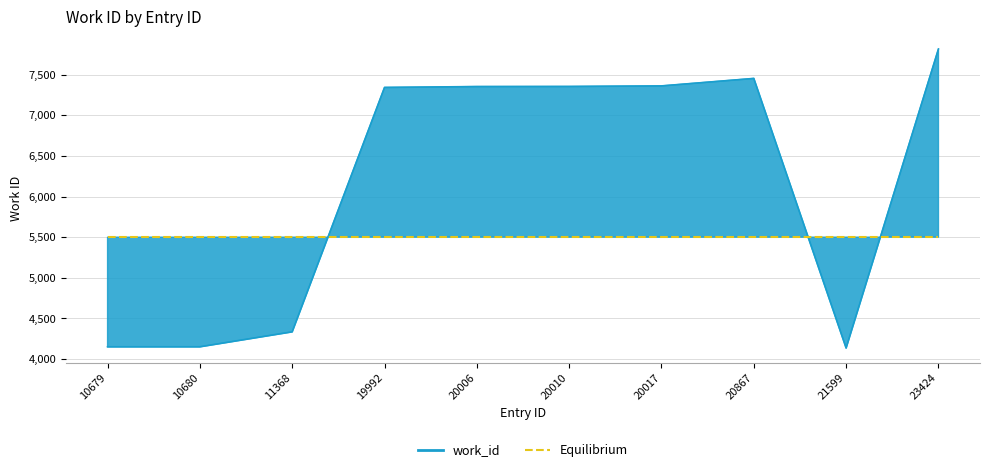

How many data points are less than 7353?

5